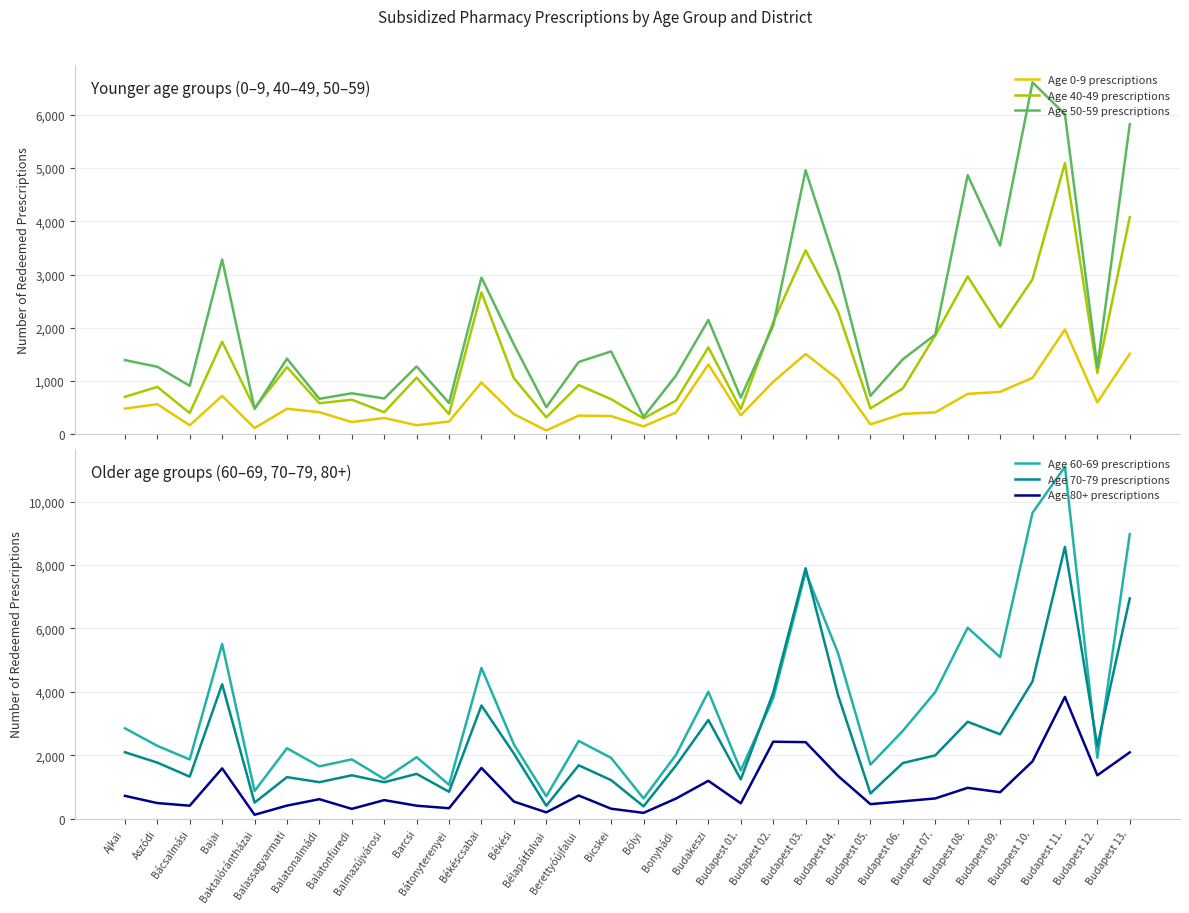

True or false: Age 80+ prescriptions and Age 60-69 prescriptions intersect in this chart.

False